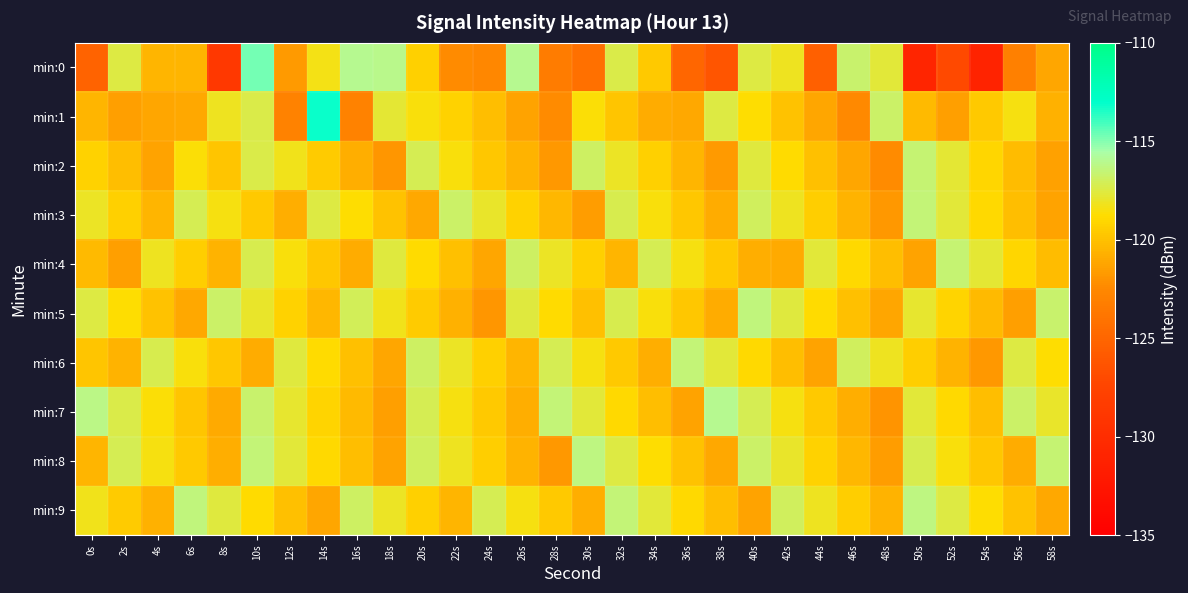

What is the difference between the highest and lowest values at 28s?

6.9